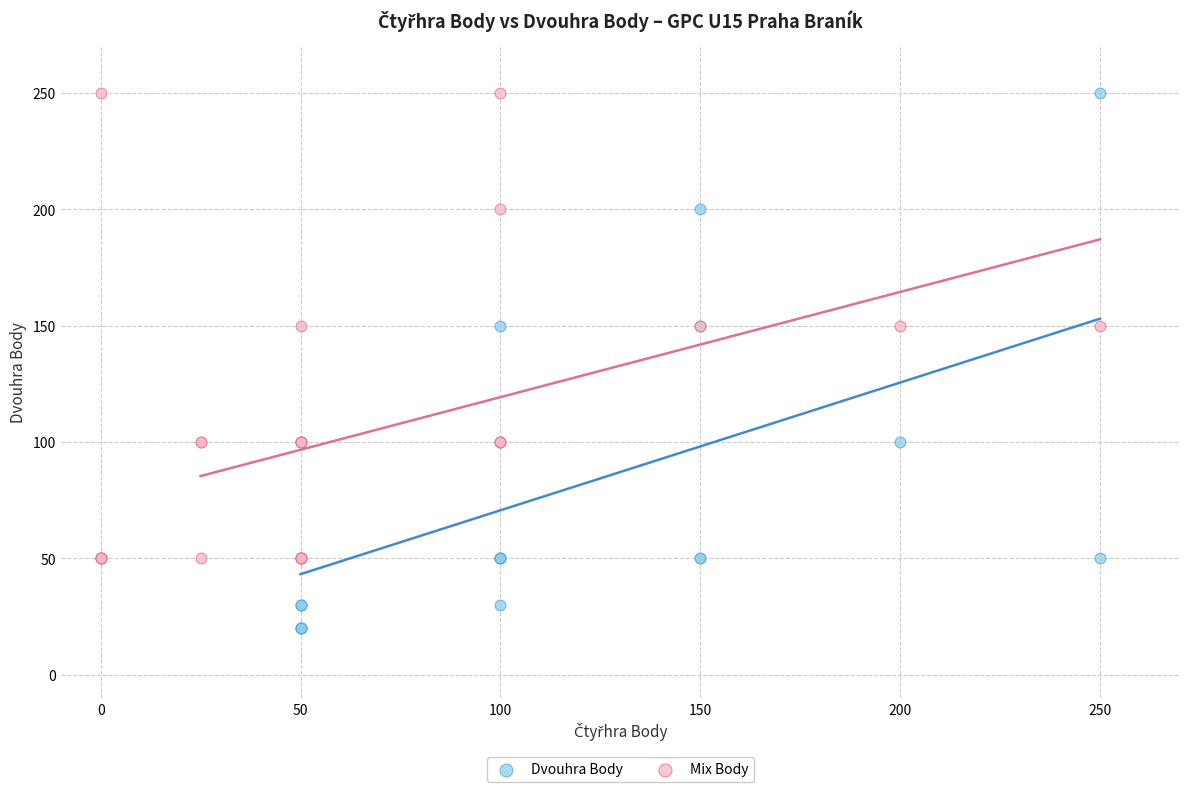

Which series reaches the minimum Y coordinate?

Dvouhra Body